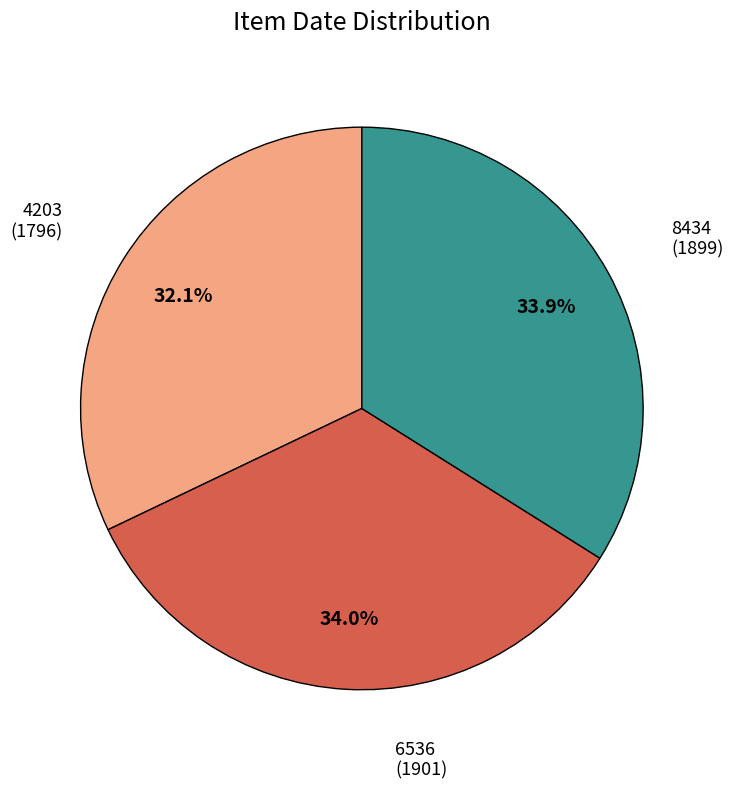

Is there any slice that represents more than half of the pie?

No